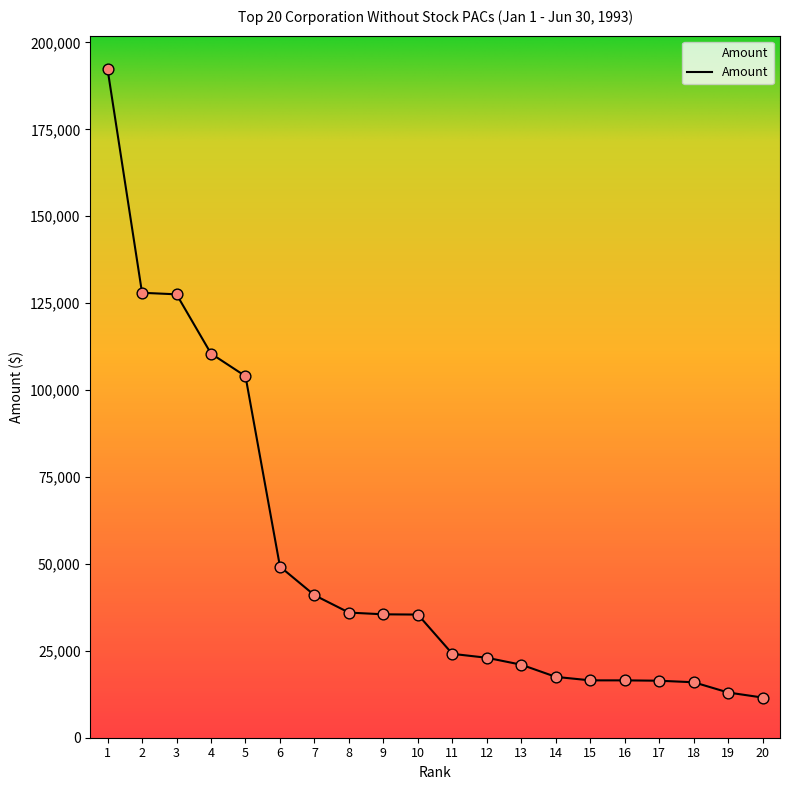

What is the change in value from 16 to 20?

-4950